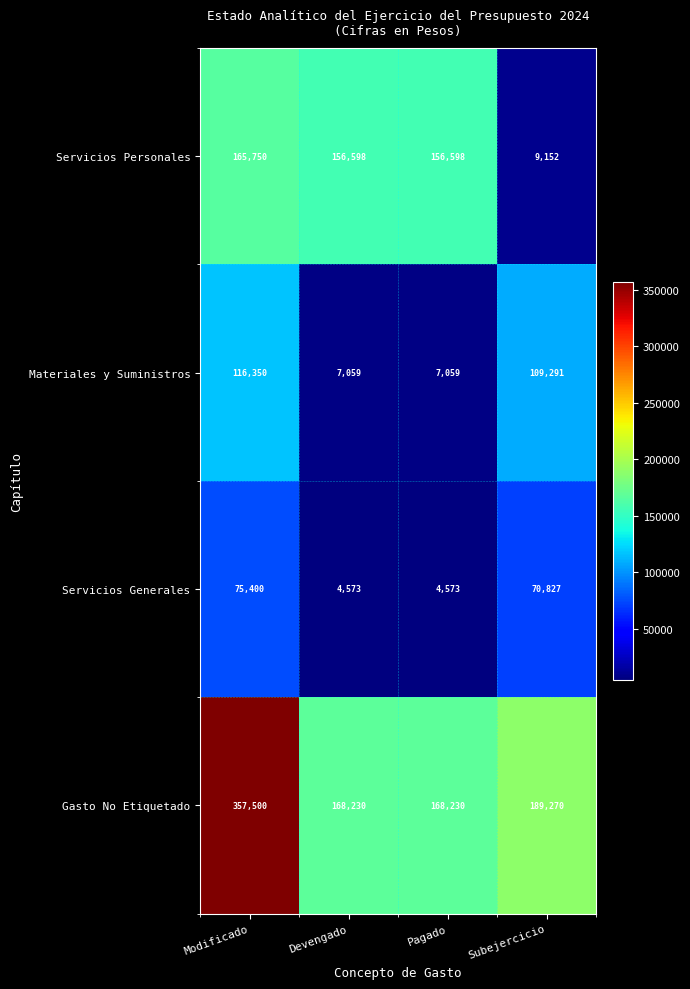

Reading left to right, list all the values displayed in this chart.

Servicios Personales: Modificado=165750	Devengado=156598	Pagado=156598	Subejercicio=9152
Materiales y Suministros: Modificado=116350	Devengado=7059	Pagado=7059	Subejercicio=109291
Servicios Generales: Modificado=75400	Devengado=4573	Pagado=4573	Subejercicio=70827
Gasto No Etiquetado: Modificado=357500	Devengado=168230	Pagado=168230	Subejercicio=189270